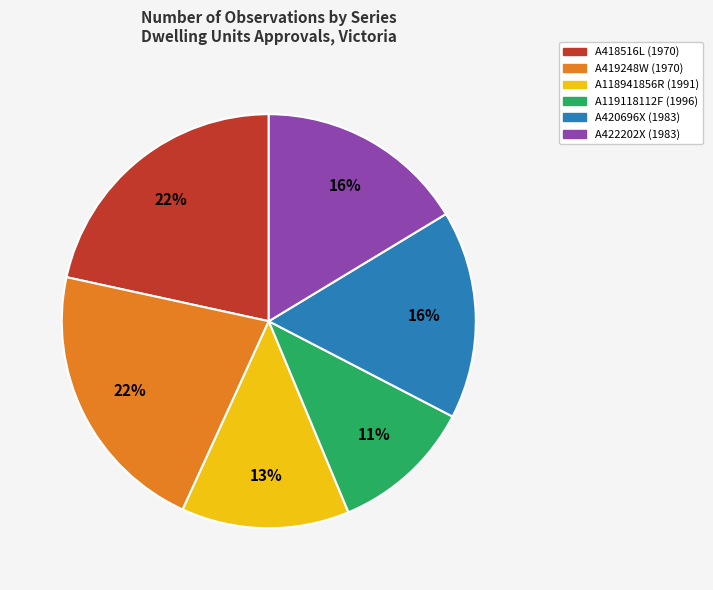

To the nearest percent, what is the average slice percentage?

17%